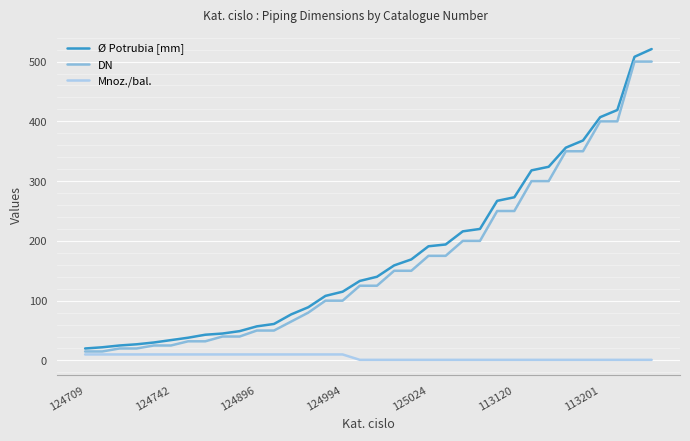

What is the highest value of the DN series?

500